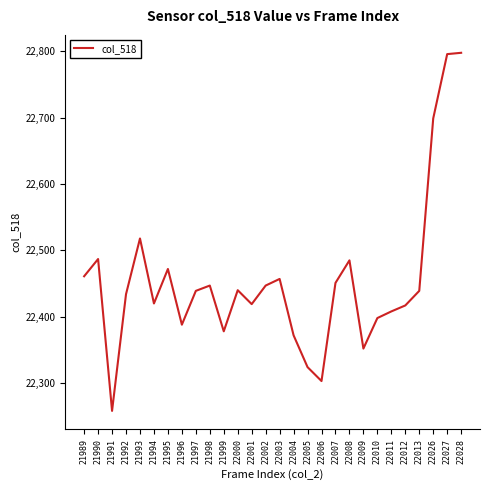

What is the minimum value shown in the chart?

22258